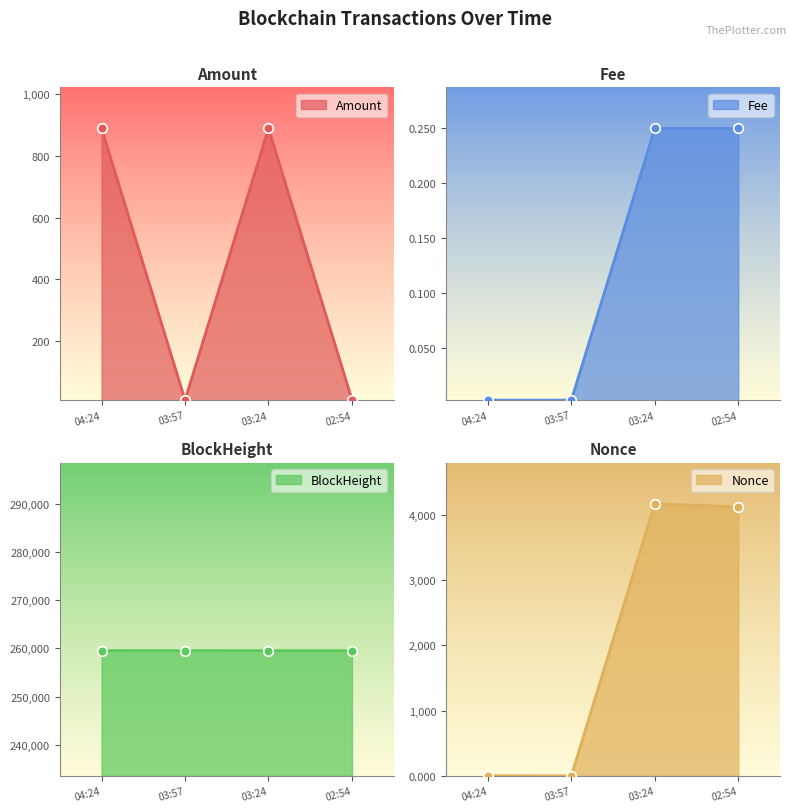

What is the highest value of the Amount series?

889.5